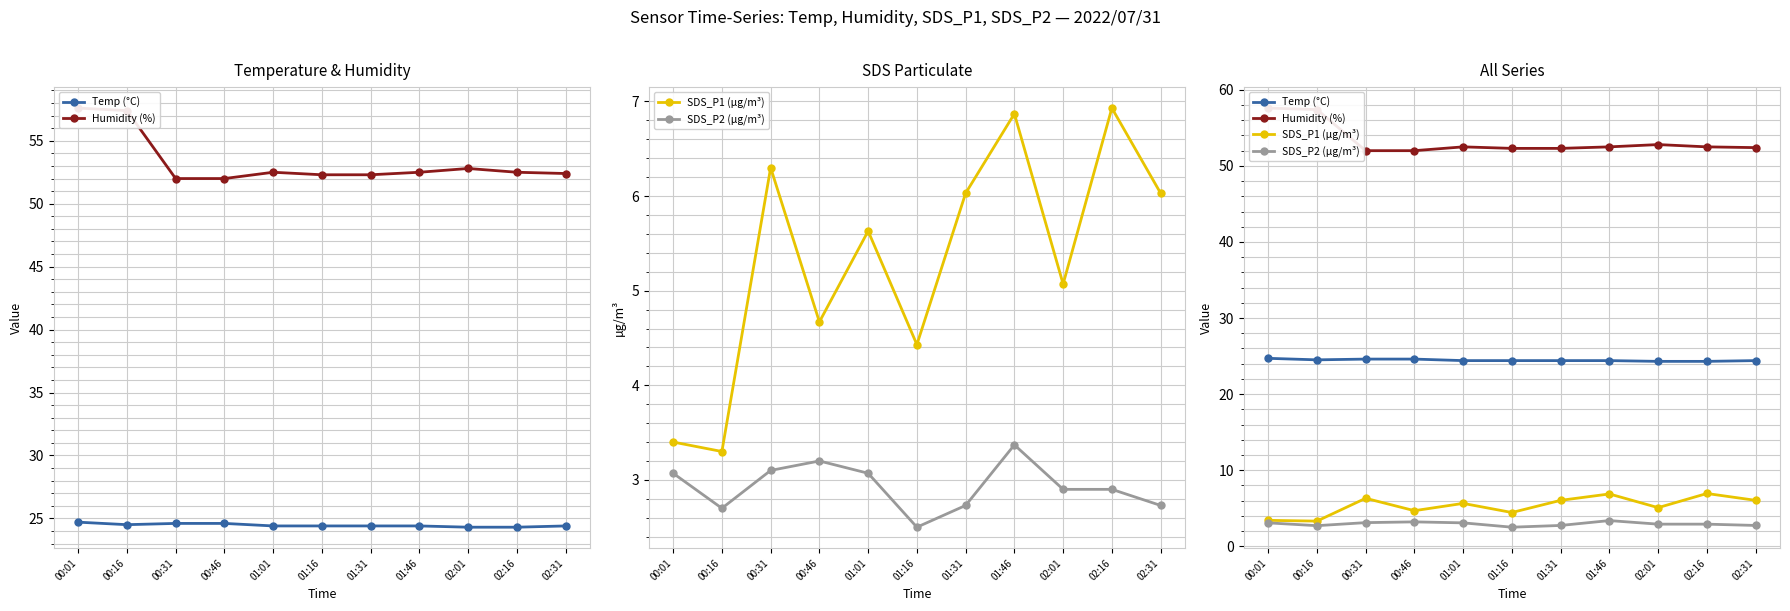

The SDS_P1 (µg/m³) series shows 5.6 at 01:01. True or false?

True